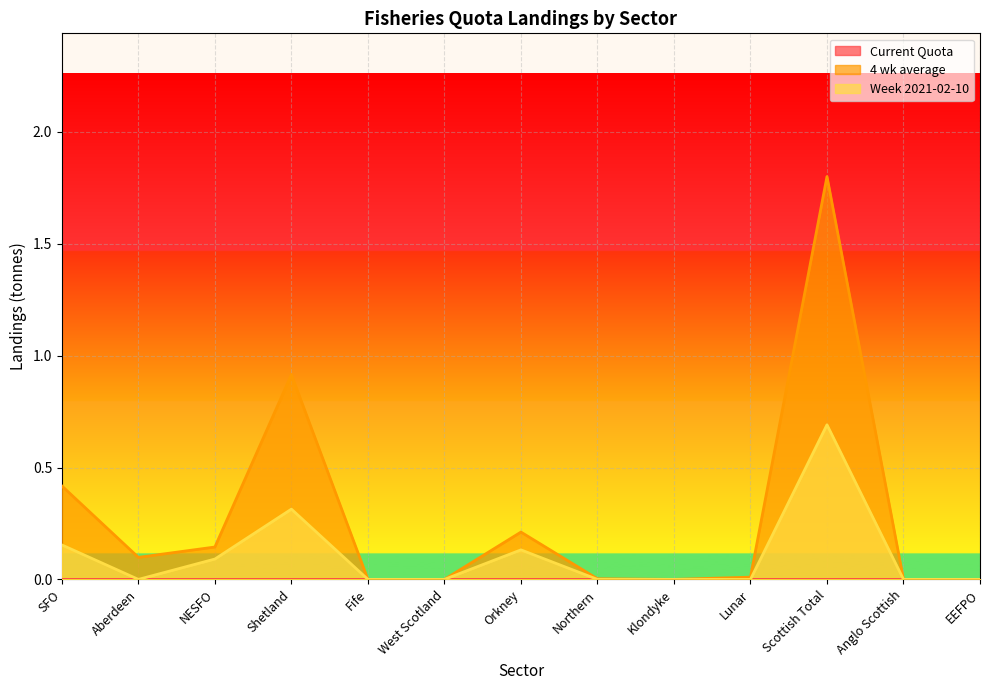

What is the label of the 1st point from the right?

EEFPO